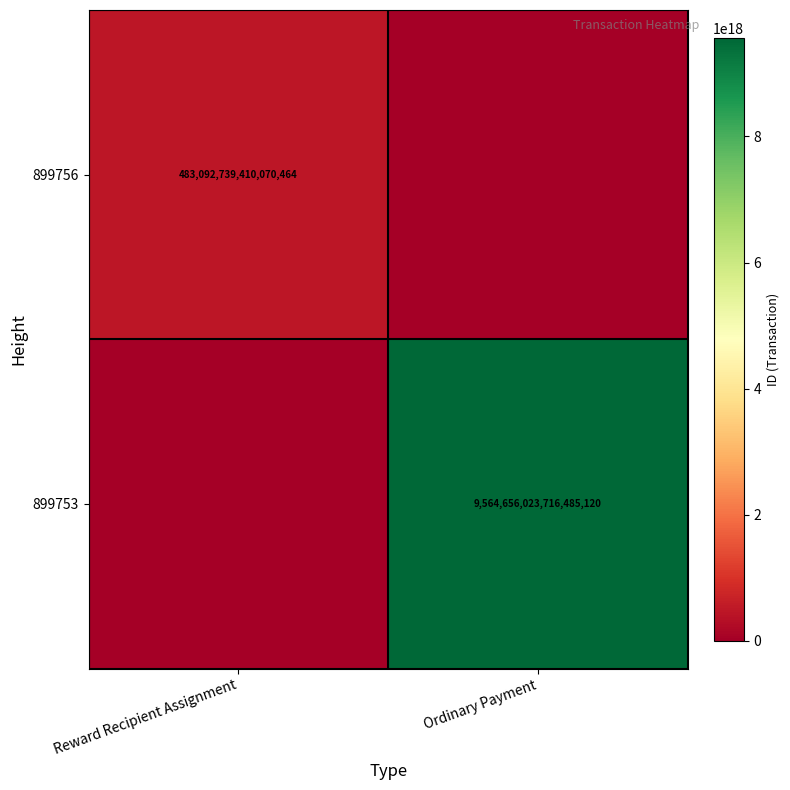

Is it true that 899756 equals 749982809866604160 at Reward Recipient Assignment?

False